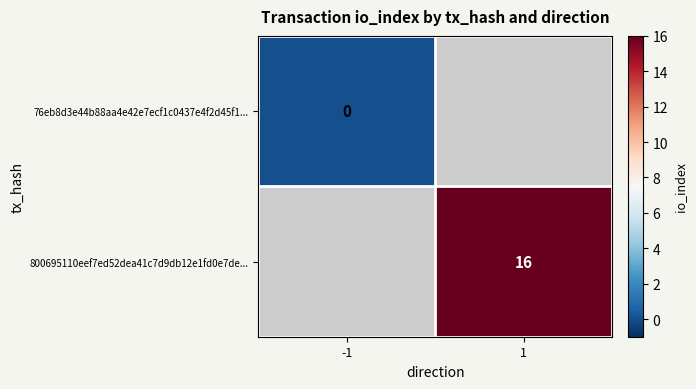

Is it true that 800695110eef7ed52dea41c7d9db12e1fd0e7de... equals 23 at 1?

False